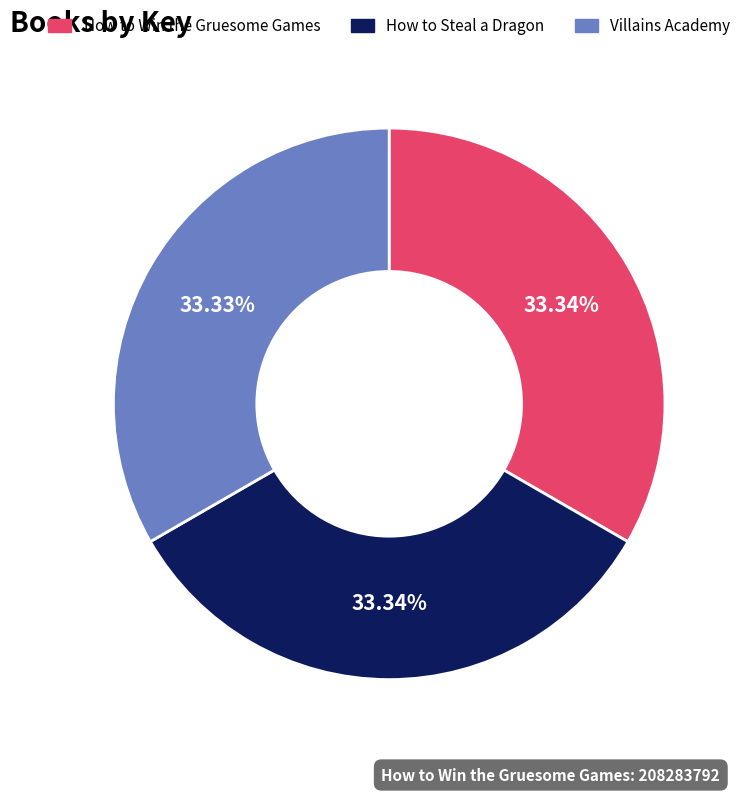

Is it true that How to Win the Gruesome Games is 39% of the pie?

False